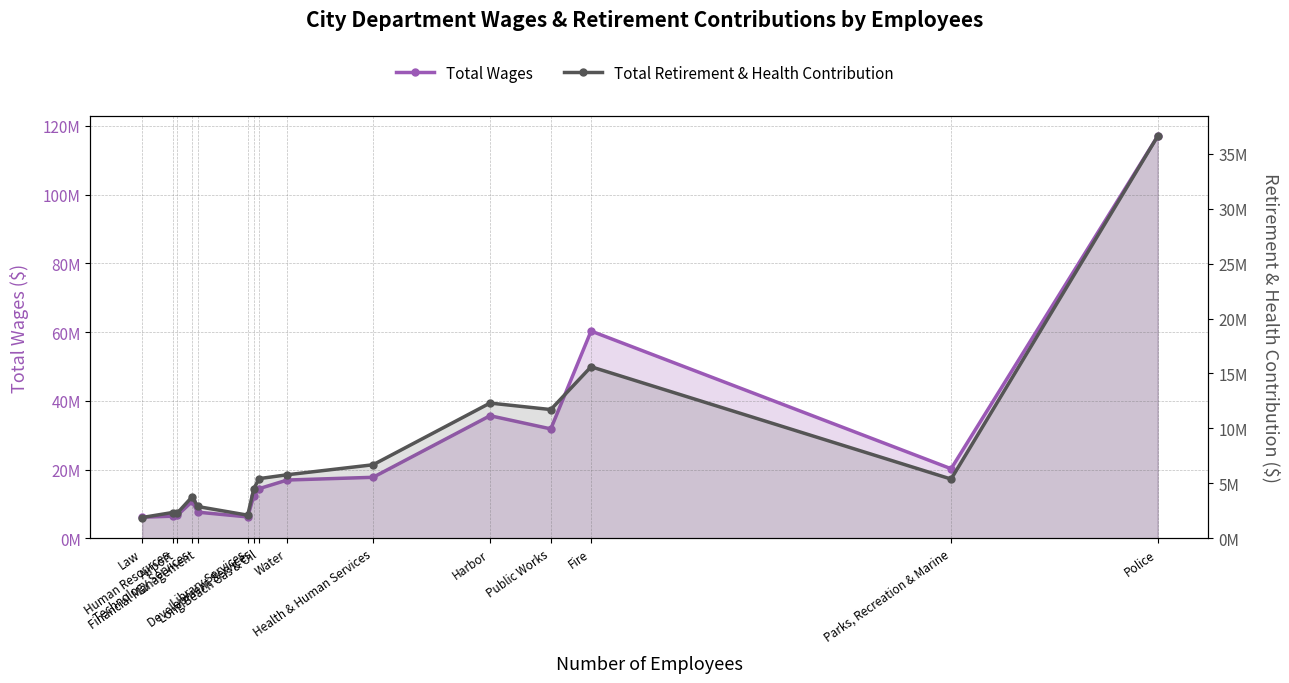

What is the spread (max minus min) of values at Library Services?

4107508